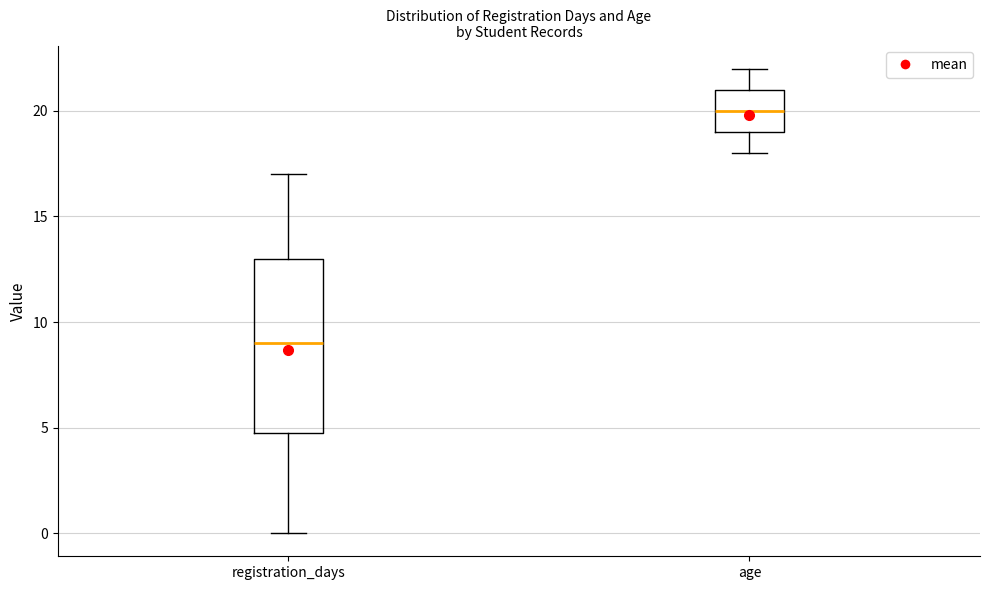

Comparing the boxes themselves (not the whiskers), which one is the tallest?

registration_days